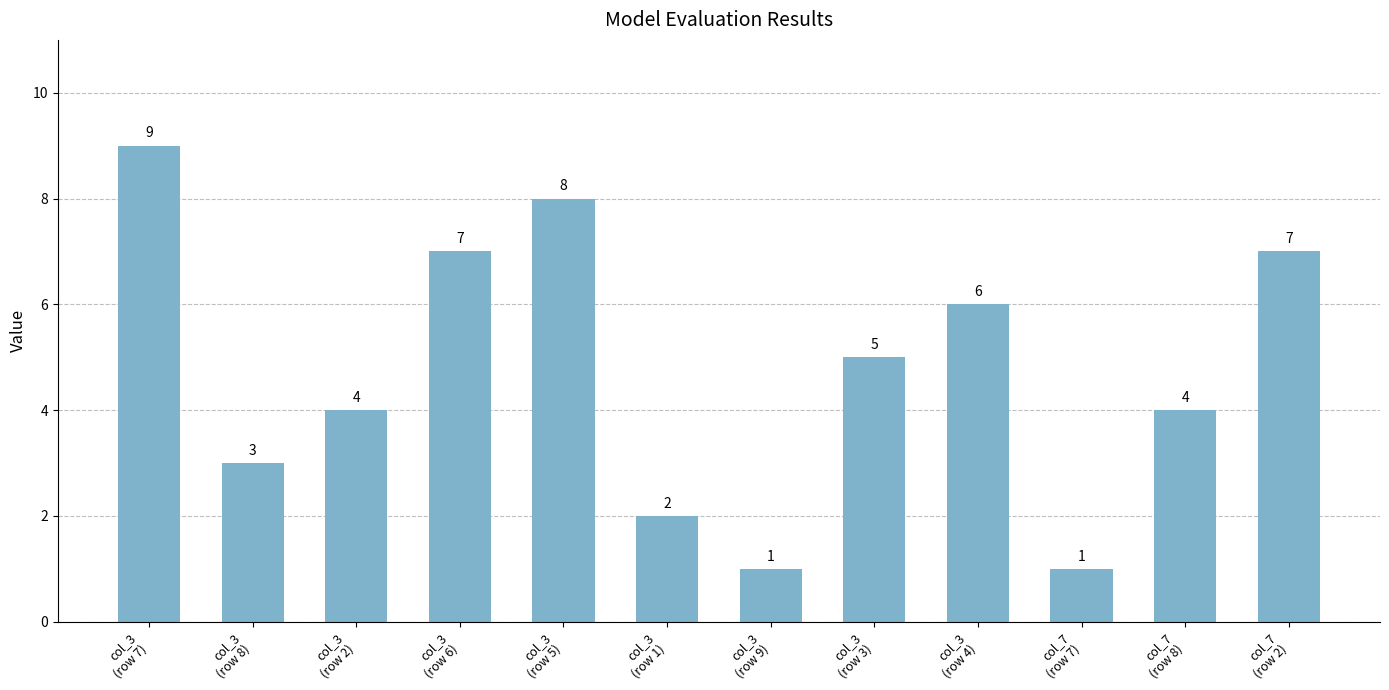

What position from the left is col_7
(row 7)?

10